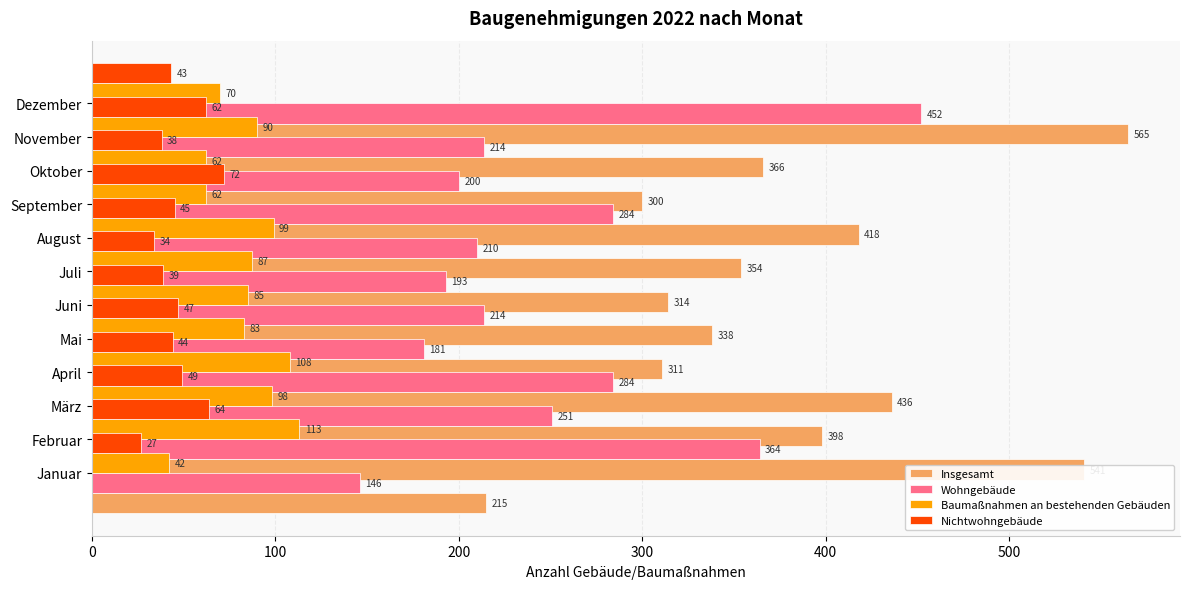

What is the average value of the Wohngebäude series?

249